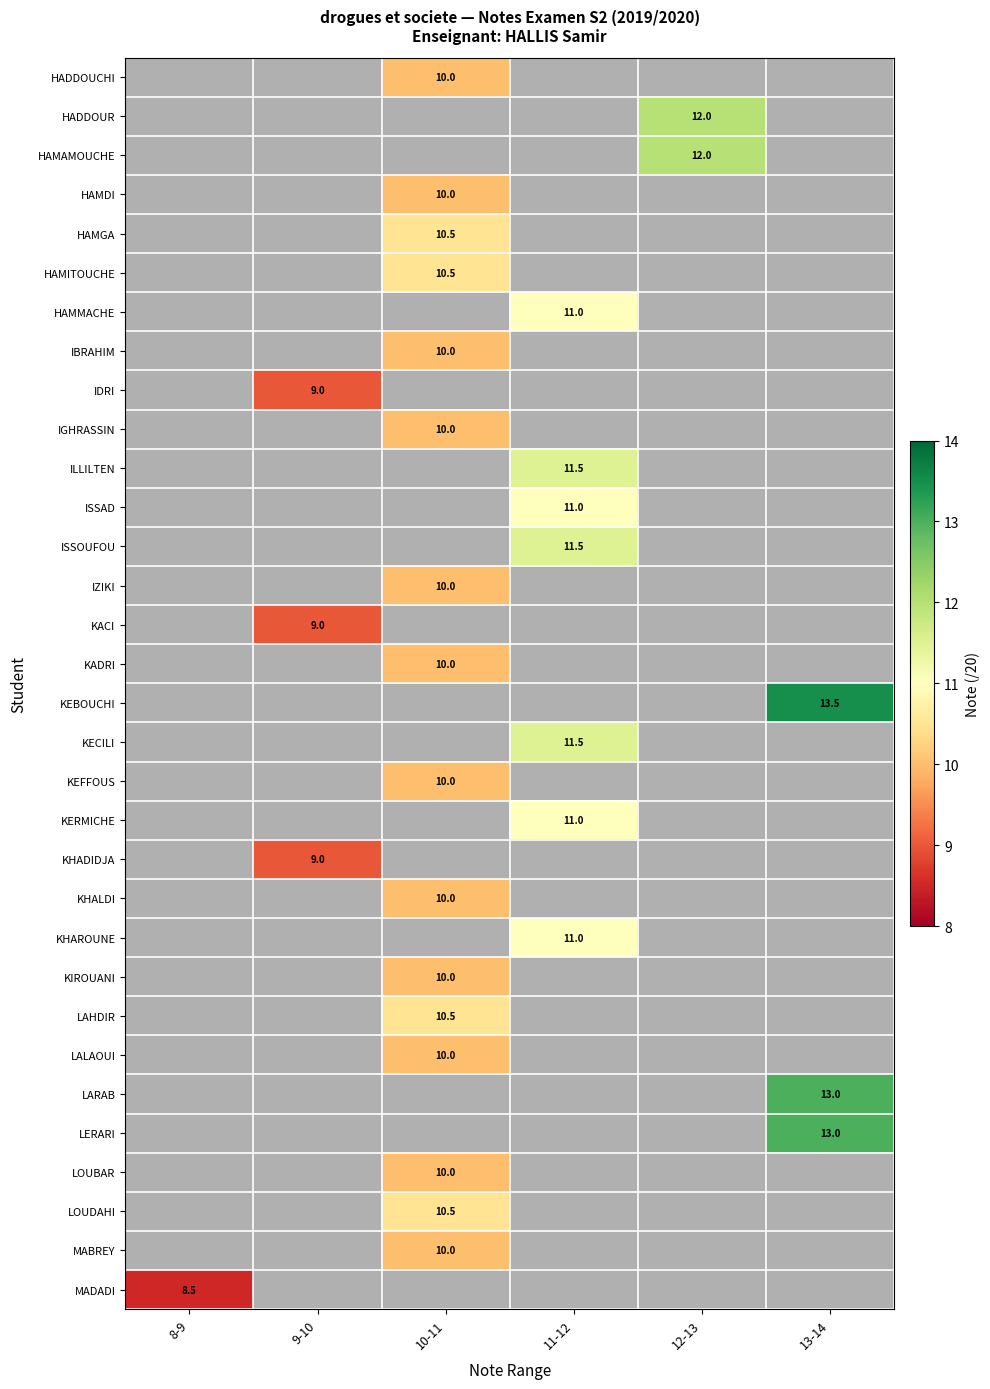

The value of HADDOUR at 12-13 is 20.4. True or false?

False